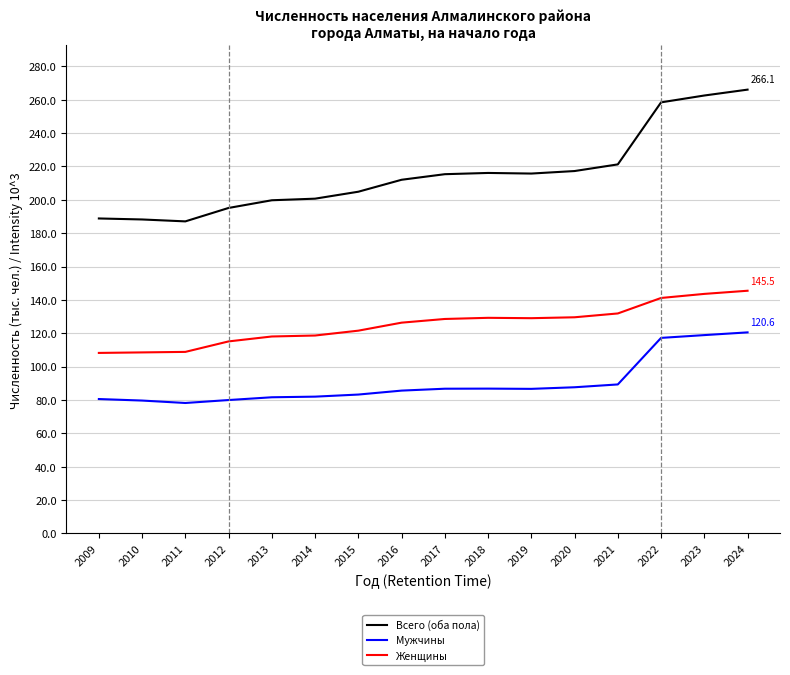

Which series has the largest total across all categories?

Всего (оба пола)